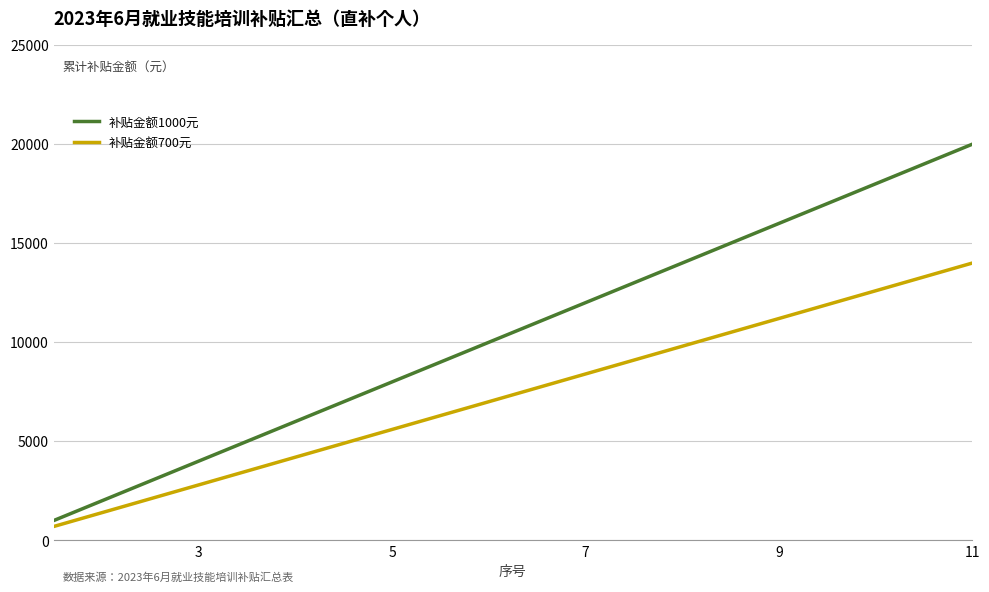

Which series has the widest spread of values?

补贴金额1000元